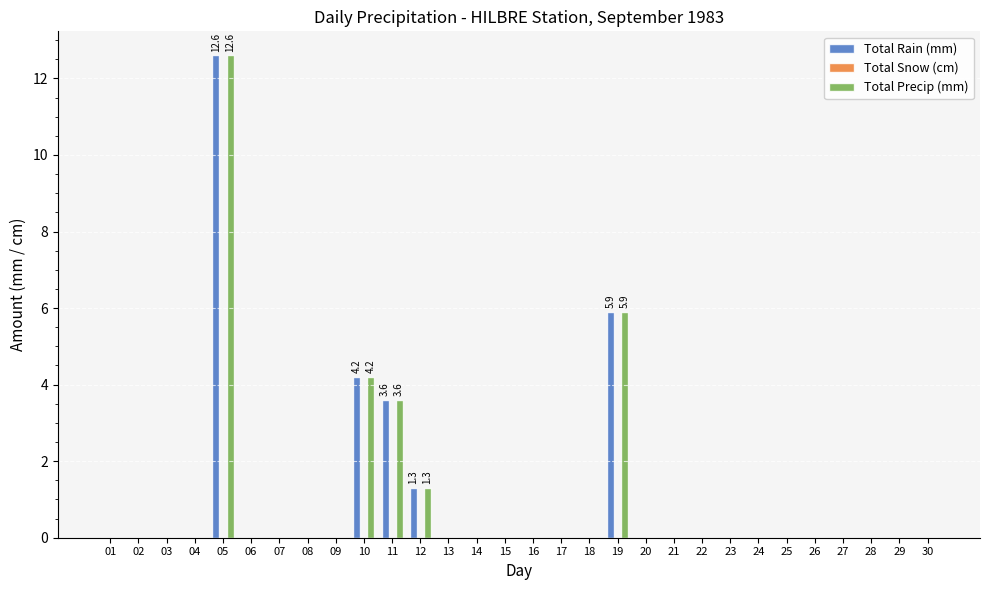

The value of Total Rain (mm) at 24 is 8.4. True or false?

False